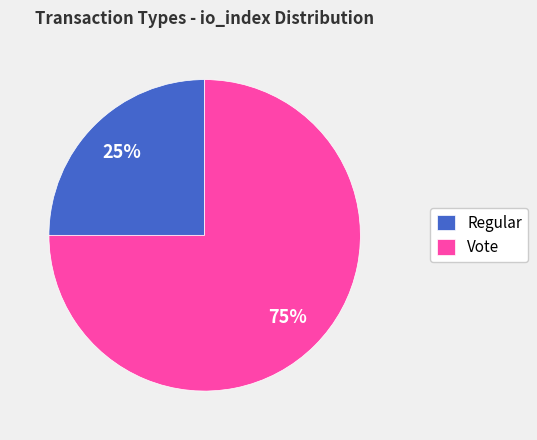

Which slice is the largest?

Vote